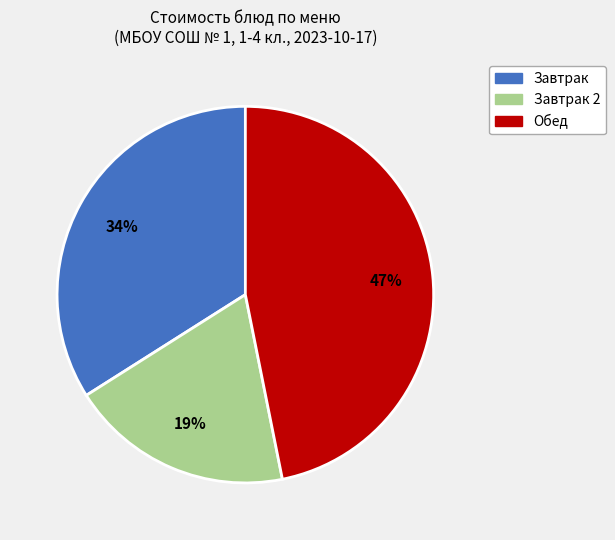

To the nearest percent, what is the difference between the largest and smallest slice percentages?

28%